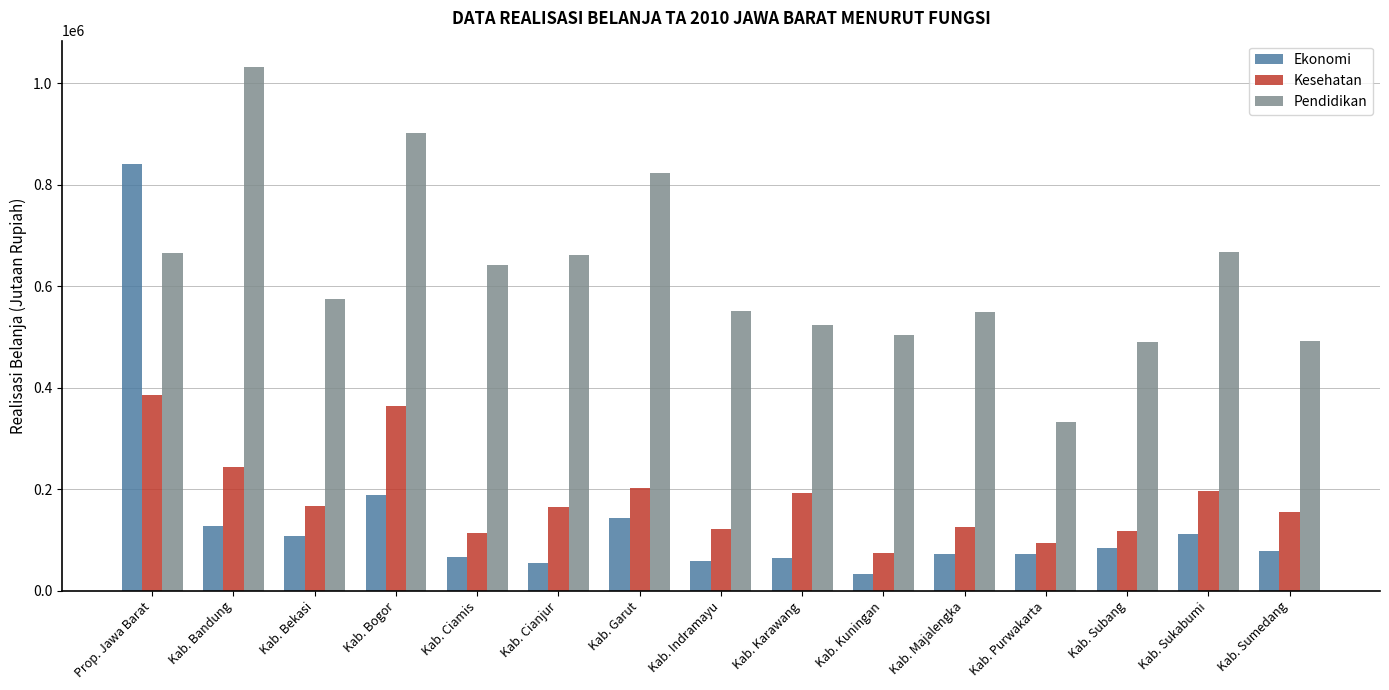

The value of Ekonomi at Kab. Purwakarta is 71676.7. True or false?

True